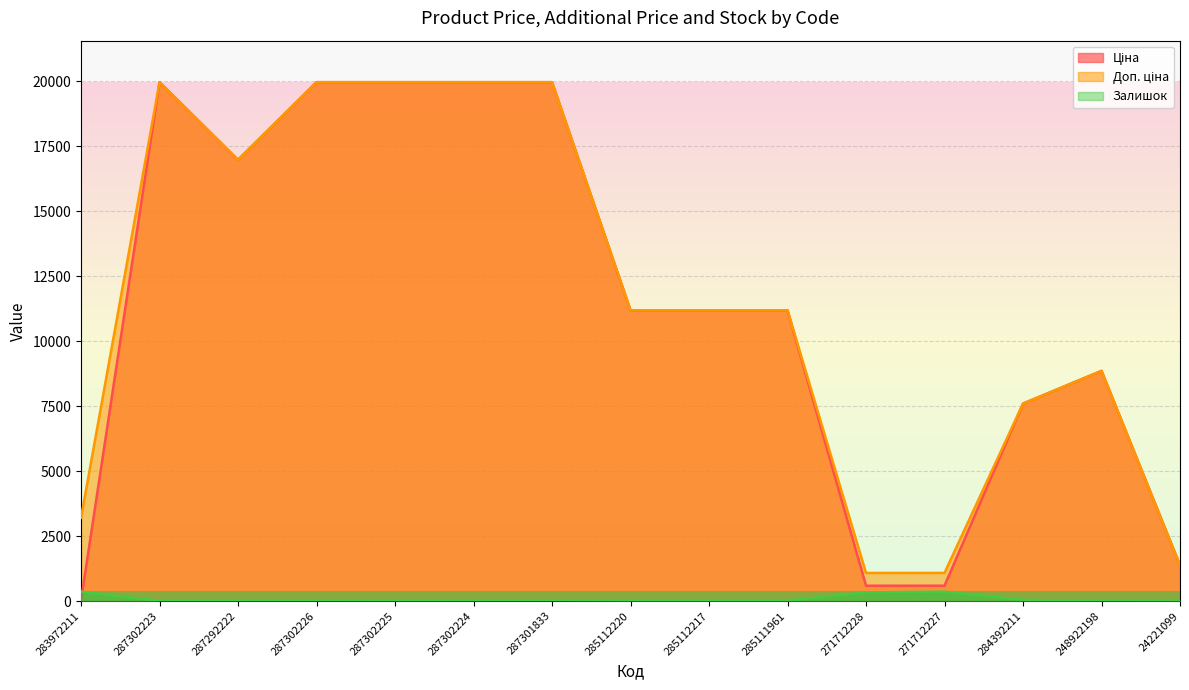

The Доп. ціна series shows 7596.5 at 284392211. True or false?

True